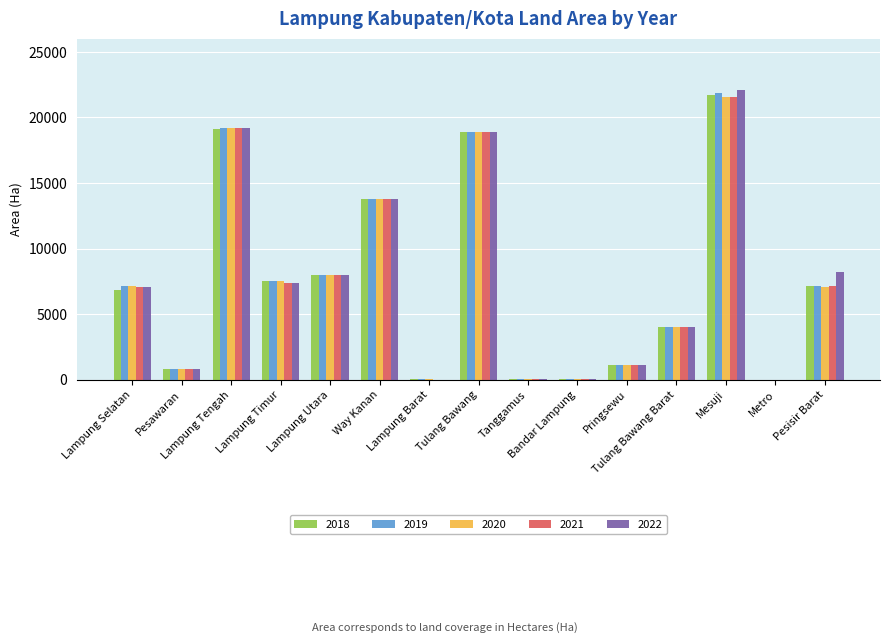

What is the sum of all 2020 values?

109339